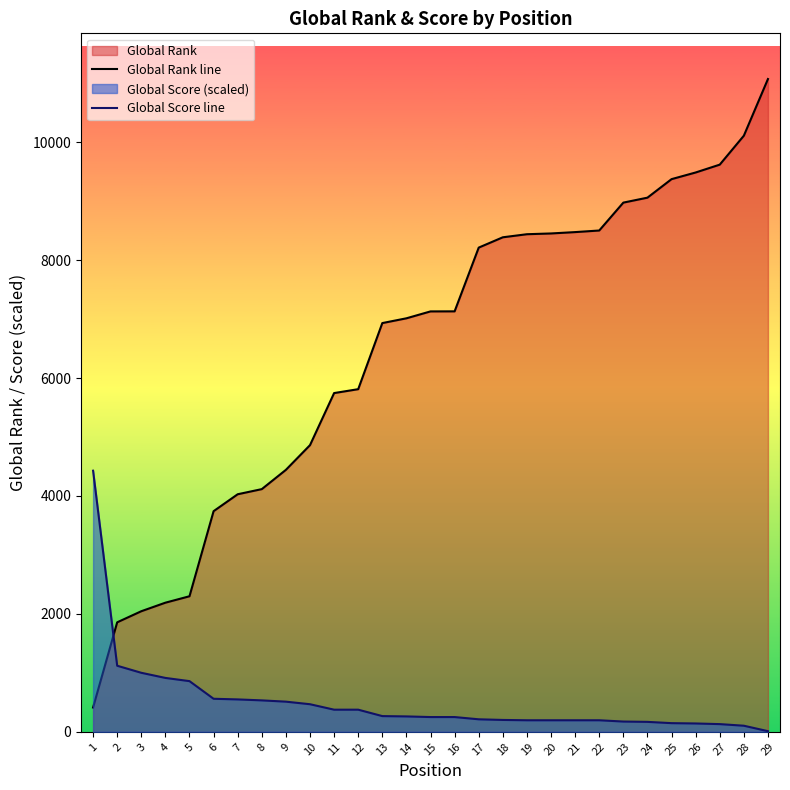

How many lines are shown in the chart?

2